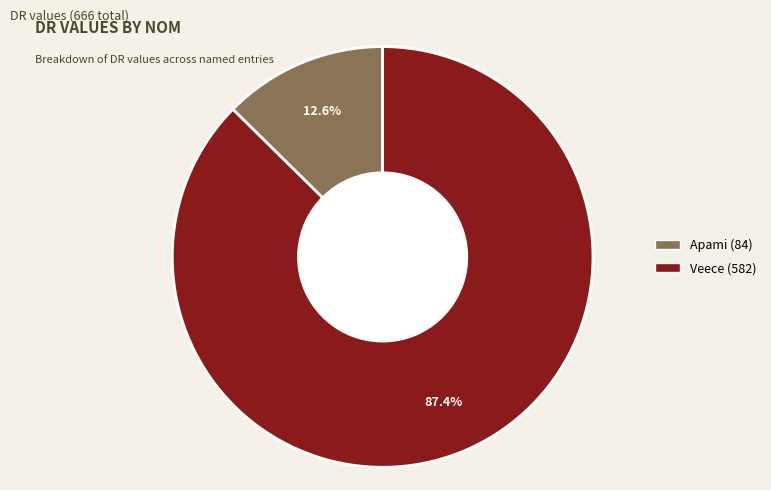

Between Veece and Apami, which is larger?

Veece